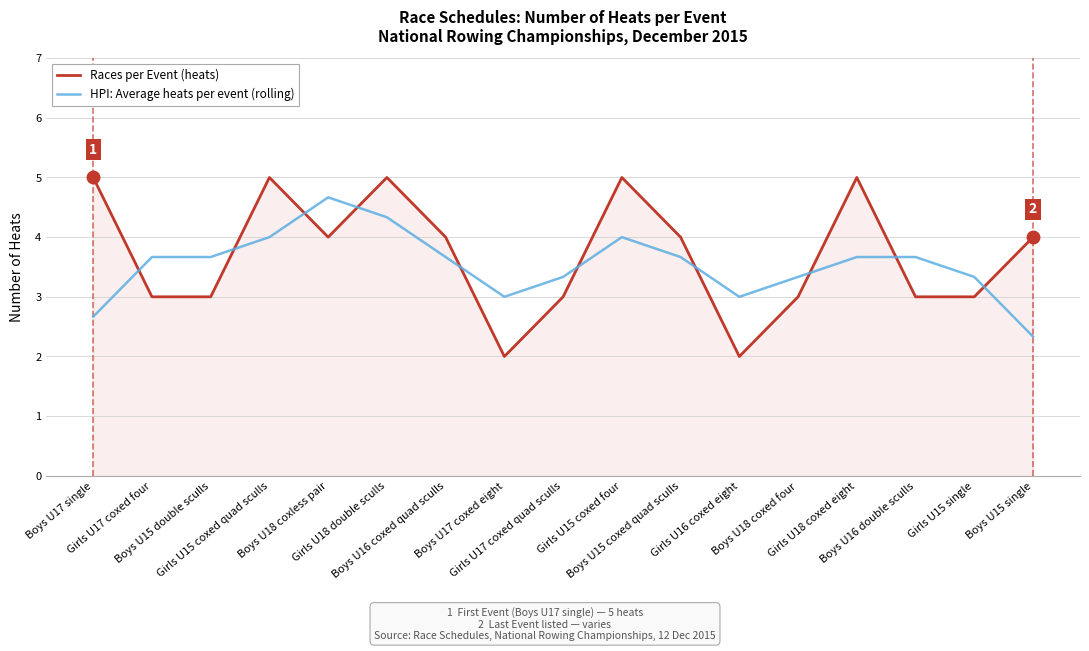

What is the total value across all series at Boys U17 single?

7.7